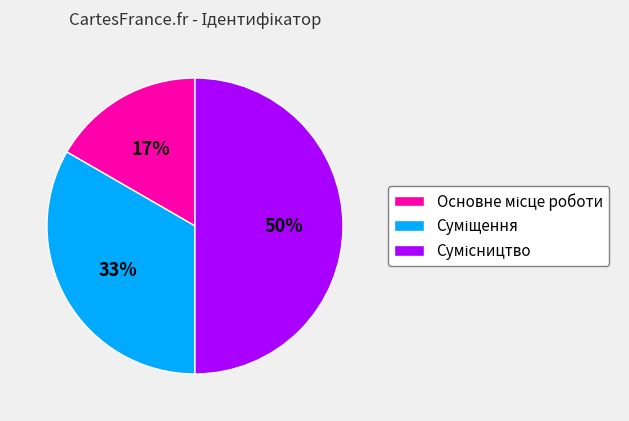

To the nearest percent, what is the difference between the largest and smallest slice percentages?

33%